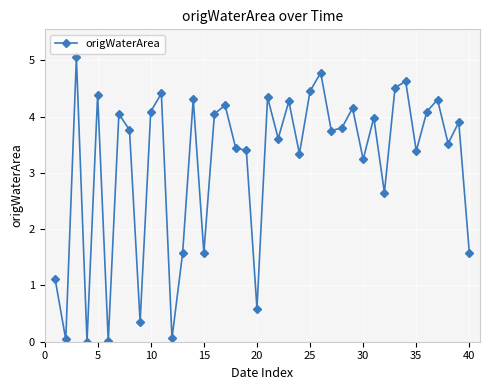

What is the value of the 35th point from the left?

3.4